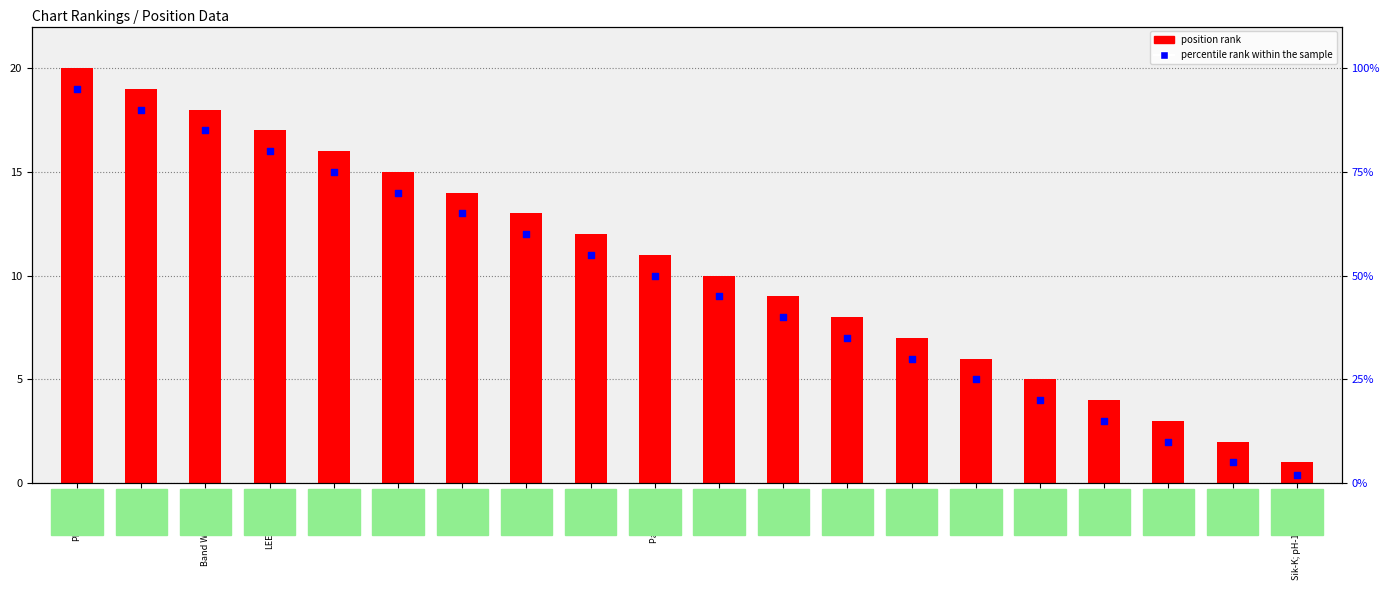

Which series reaches the minimum Y coordinate?

position rank